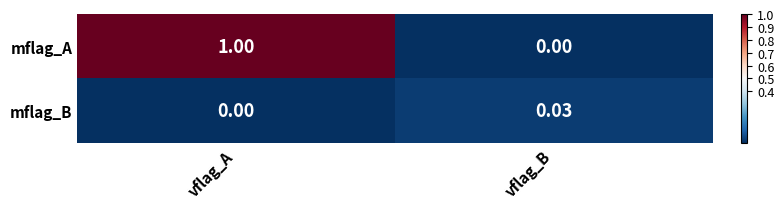

Which series has the largest total across all categories?

mflag_A